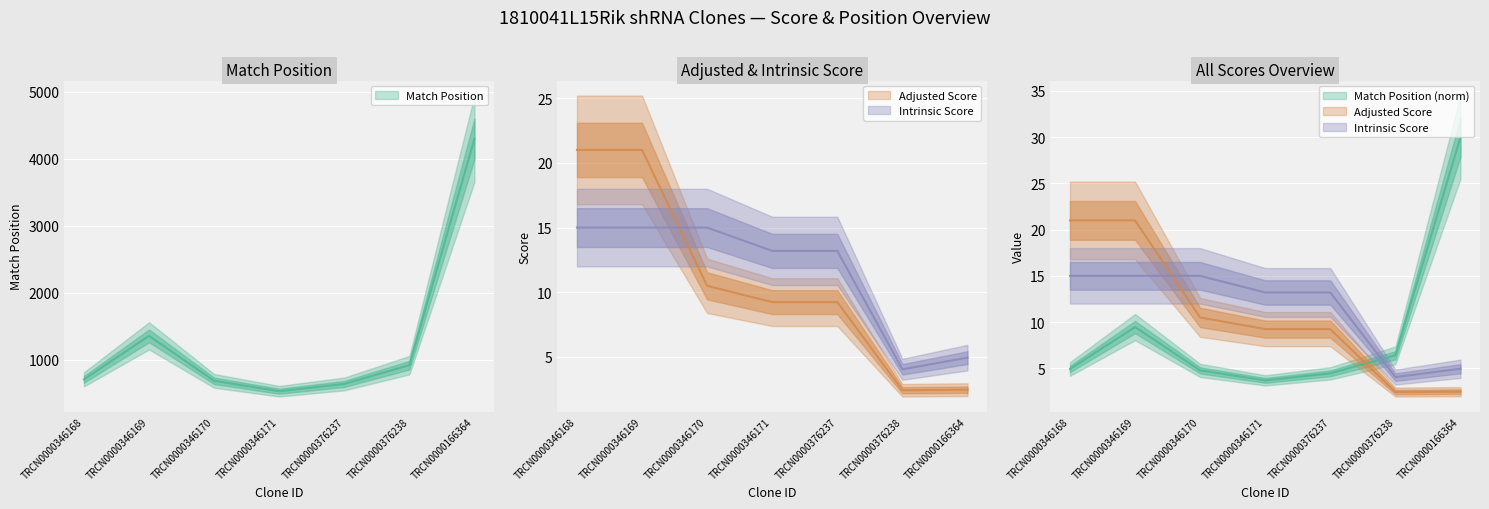

How many values in the Intrinsic Score series exceed 13?

5